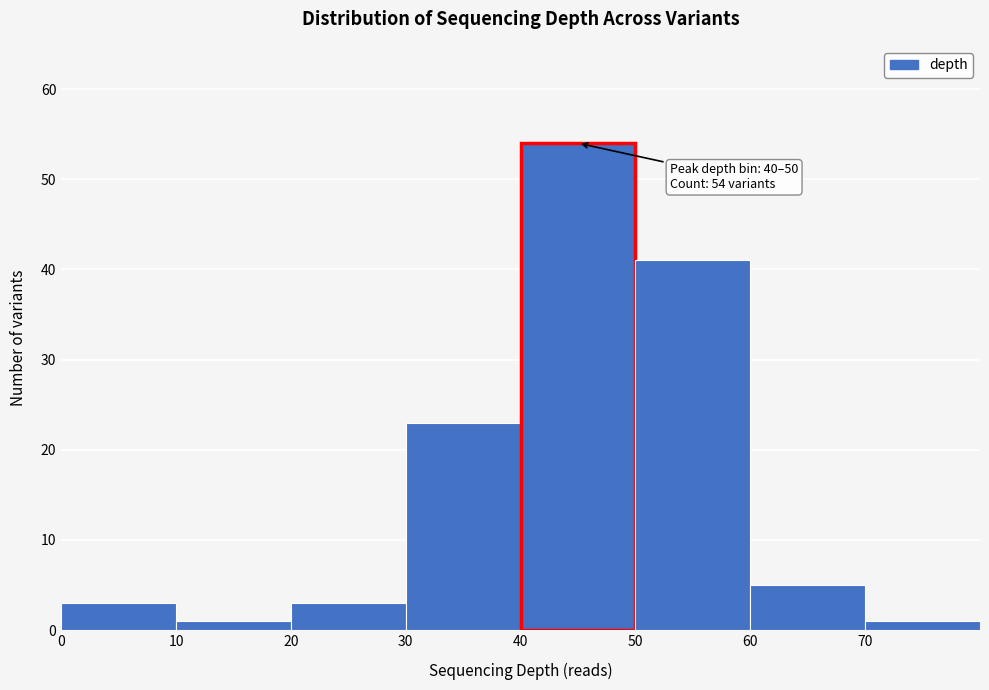

Over which range of the x-axis is the bar tallest?

40 to 50